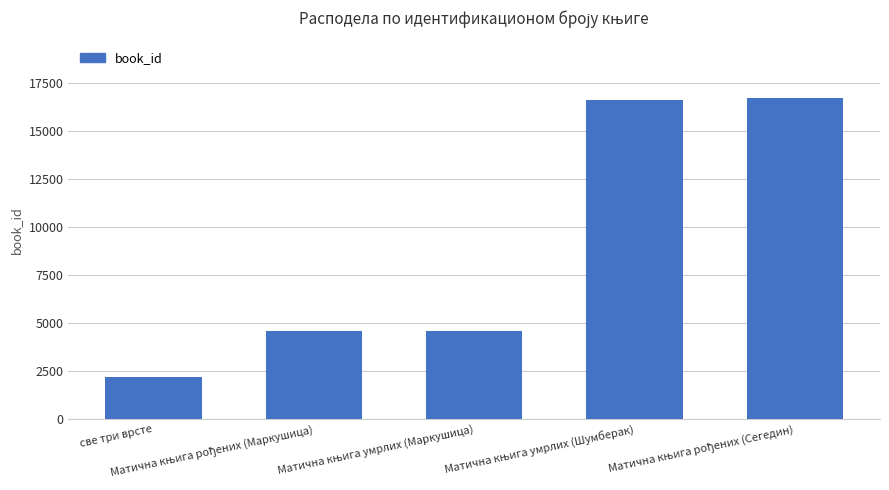

What is the value of the 3rd bar from the left?

4605